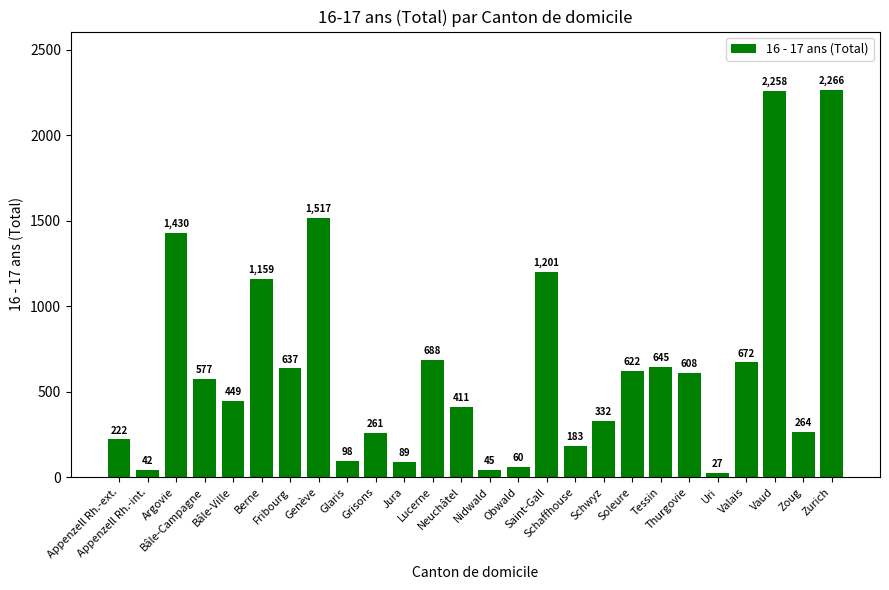

List the labels in order of value, largest first.

Zurich, Vaud, Genève, Argovie, Saint-Gall, Berne, Lucerne, Valais, Tessin, Fribourg, Soleure, Thurgovie, Bâle-Campagne, Bâle-Ville, Neuchâtel, Schwyz, Zoug, Grisons, Appenzell Rh.-ext., Schaffhouse, Glaris, Jura, Obwald, Nidwald, Appenzell Rh.-int., Uri